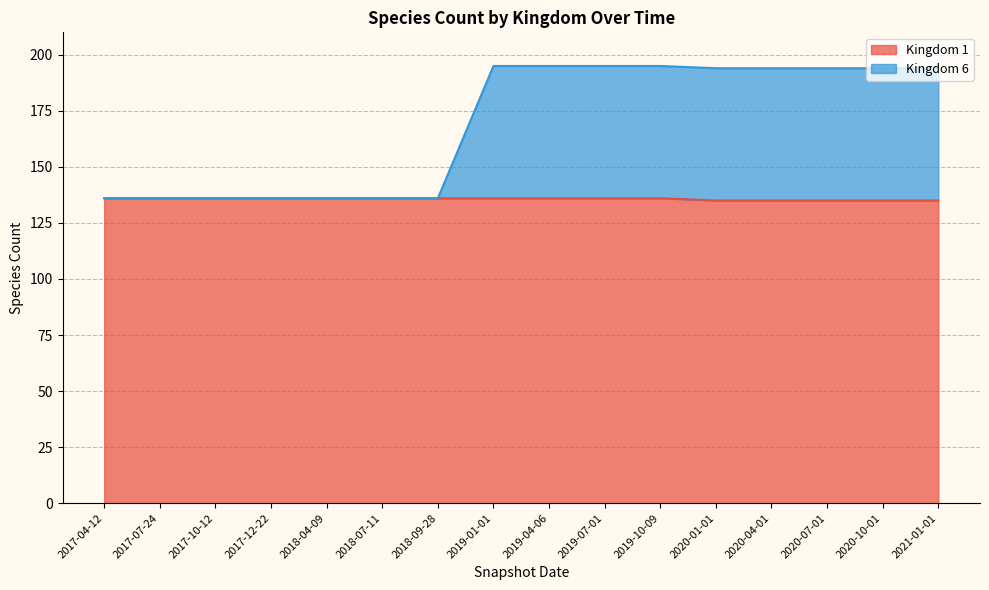

Reading left to right, what are all the values shown in this chart?

Kingdom 1: 2017-04-12=136	2017-07-24=136	2017-10-12=136	2017-12-22=136	2018-04-09=136	2018-07-11=136	2018-09-28=136	2019-01-01=136	2019-04-06=136	2019-07-01=136	2019-10-09=136	2020-01-01=135	2020-04-01=135	2020-07-01=135	2020-10-01=135	2021-01-01=135
Kingdom 6: 2017-04-12=136	2017-07-24=136	2017-10-12=136	2017-12-22=136	2018-04-09=136	2018-07-11=136	2018-09-28=136	2019-01-01=195	2019-04-06=195	2019-07-01=195	2019-10-09=195	2020-01-01=194	2020-04-01=194	2020-07-01=194	2020-10-01=194	2021-01-01=194